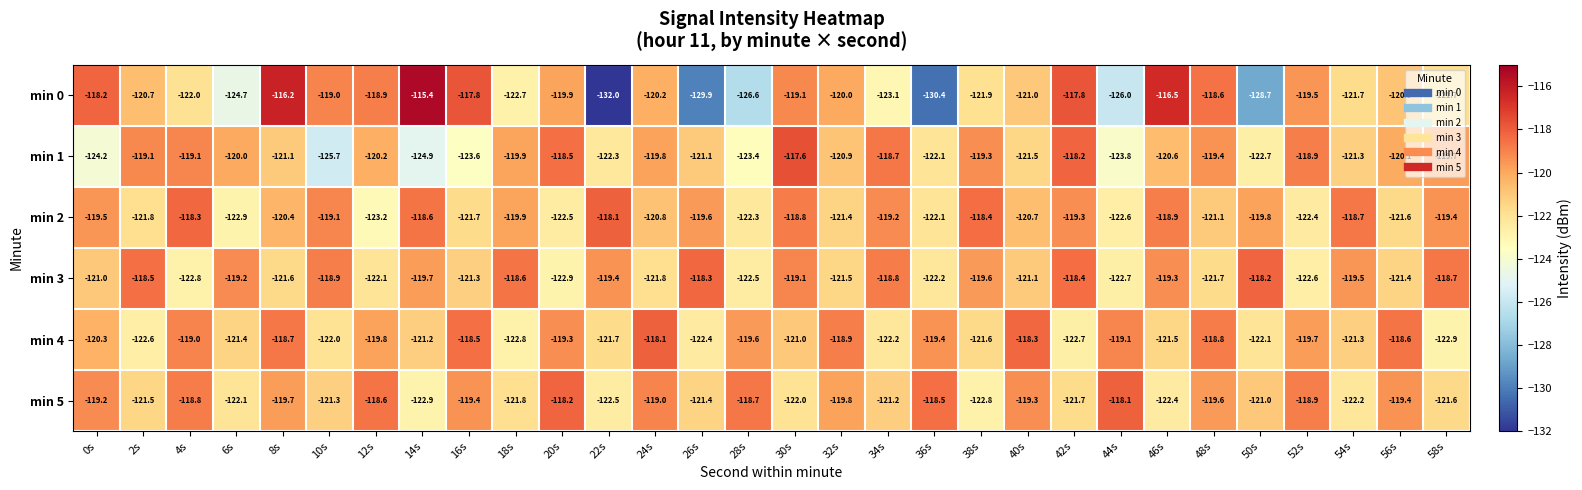

The value of min 0 at 8s is -116.2. True or false?

True